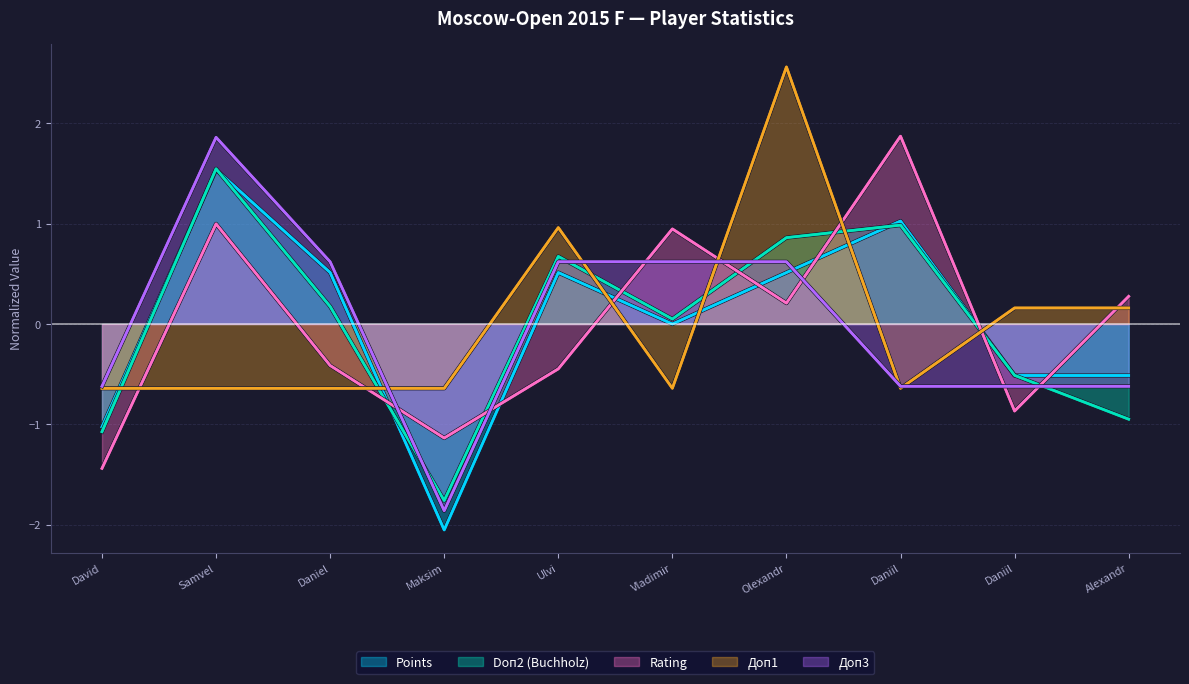

What are all the series names shown in the legend?

Points, Doп2 (Buchholz), Rating, Доп1, Доп3